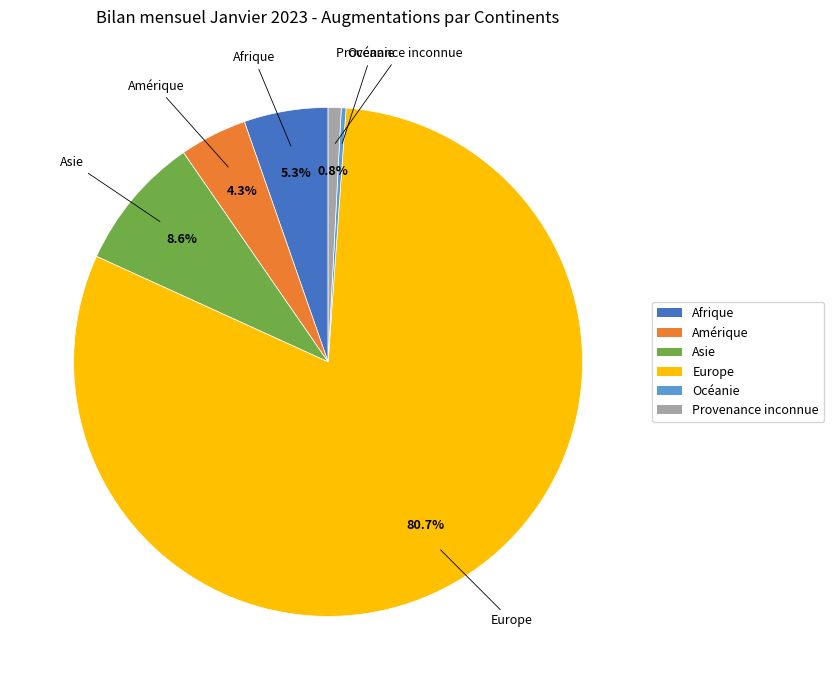

To the nearest percent, what is the difference between the largest and smallest slice percentages?

80%